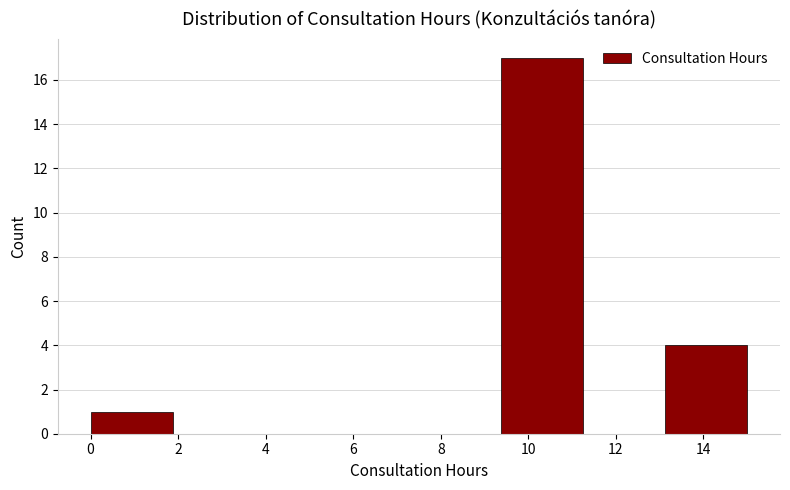

Reading left to right, transcribe this chart: for each bar, give the range it covers on the x-axis and its height. Neither the bar edges nor the heights are printed on the chart, so give them approximately, as read against the axes.

0.0 to 1.8: 1
1.8 to 3.8: 0
3.8 to 5.6: 0
5.6 to 7.6: 0
7.6 to 9.4: 0
9.4 to 11.2: 17
11.2 to 13.2: 0
13.2 to 15.0: 4